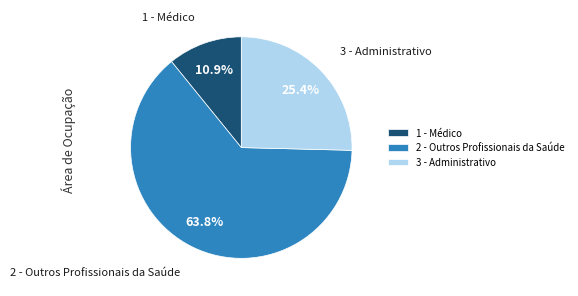

What portion of the pie excludes 1 - Médico?

89.1%